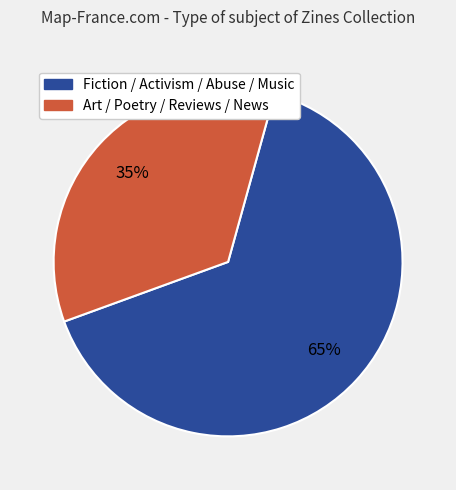

To the nearest percent, what is the difference between the largest and smallest slice percentages?

30%